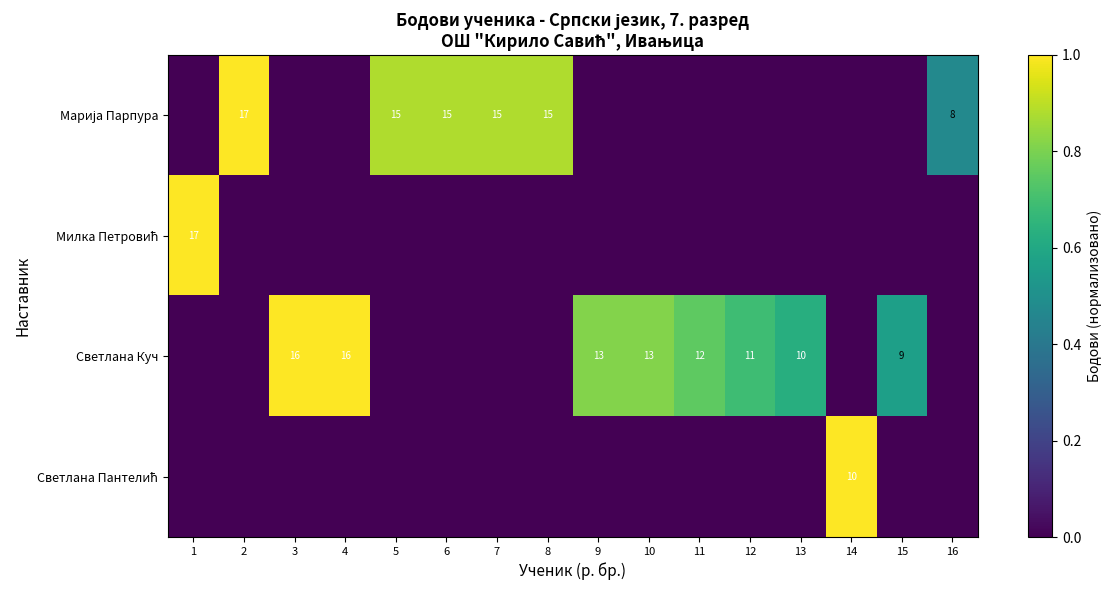

What is the greatest value displayed?

1.0